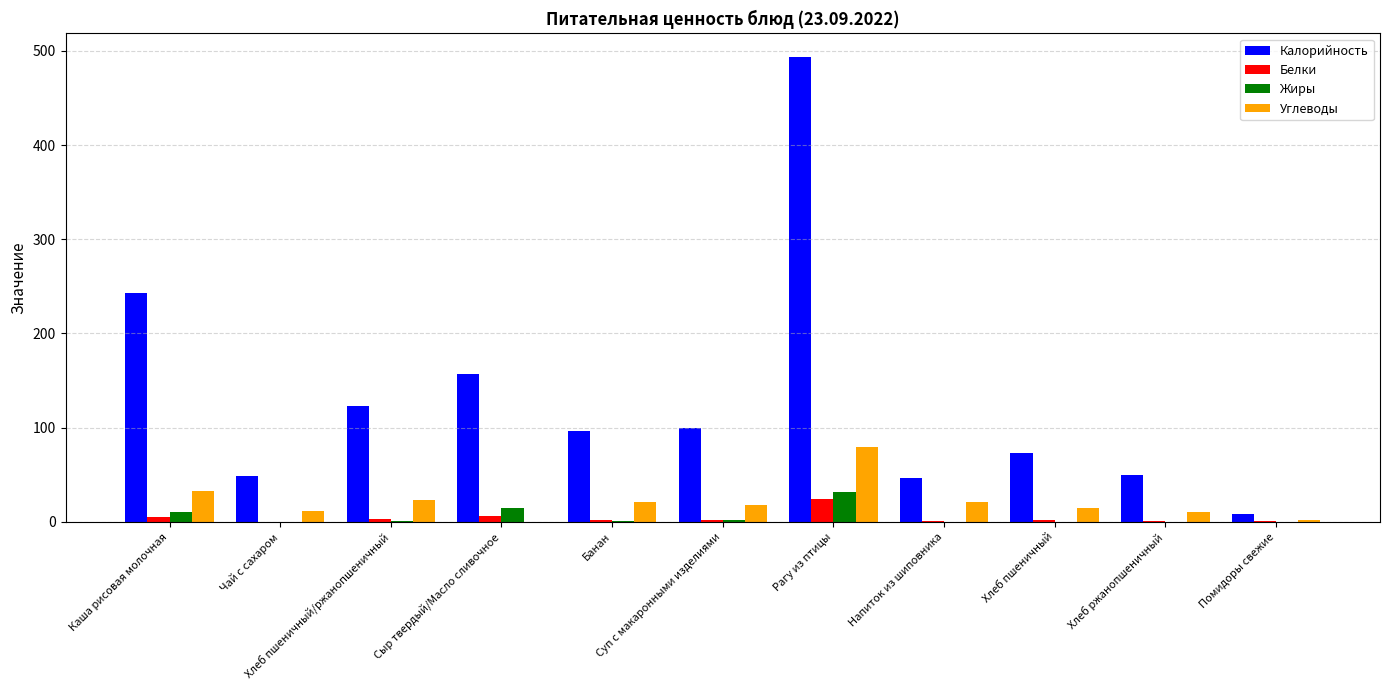

Which series has the largest total across all categories?

Калорийность